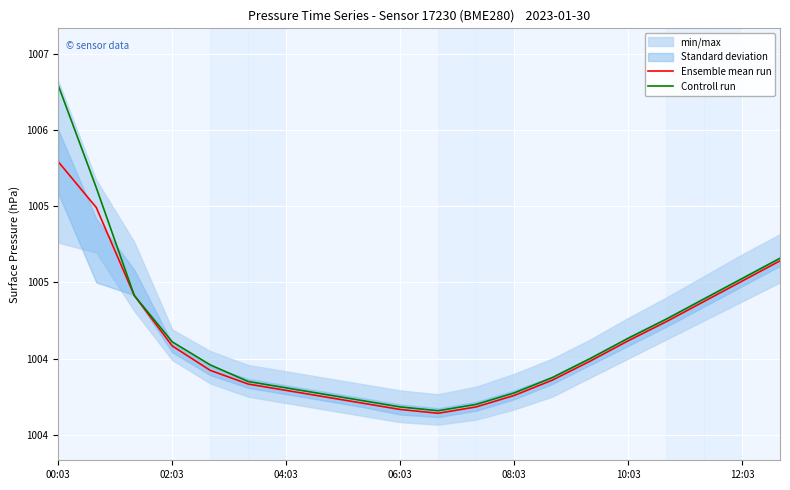

At which category is the sum across all series the highest?

00:03